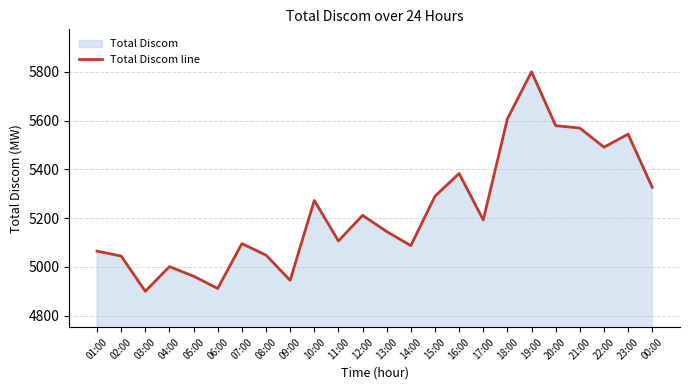

Reading left to right, extract all data points from this chart.

01:00=5064.7	02:00=5044.5	03:00=4900.1	04:00=5001.2	05:00=4961.9	06:00=4911.7	07:00=5095.5	08:00=5048.4	09:00=4945.0	10:00=5272.5	11:00=5106.5	12:00=5211.5	13:00=5144.9	14:00=5087.3	15:00=5290.0	16:00=5383.1	17:00=5192.4	18:00=5606.9	19:00=5799.9	20:00=5579.1	21:00=5569.2	22:00=5490.8	23:00=5544.1	00:00=5326.5